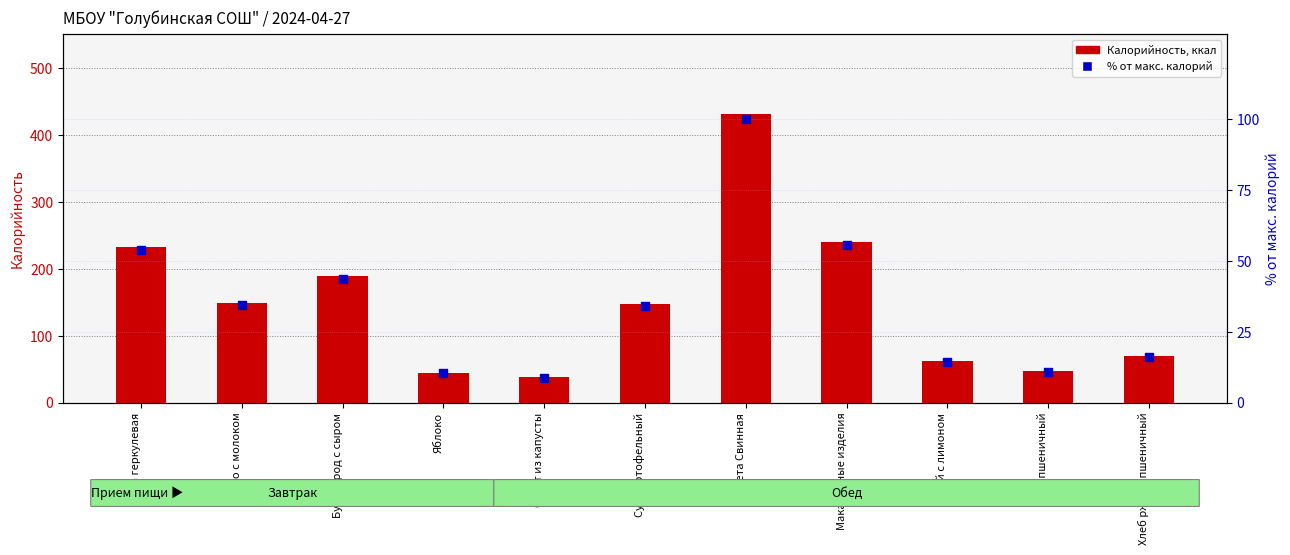

Which series contains the highest Y value?

Калорийность